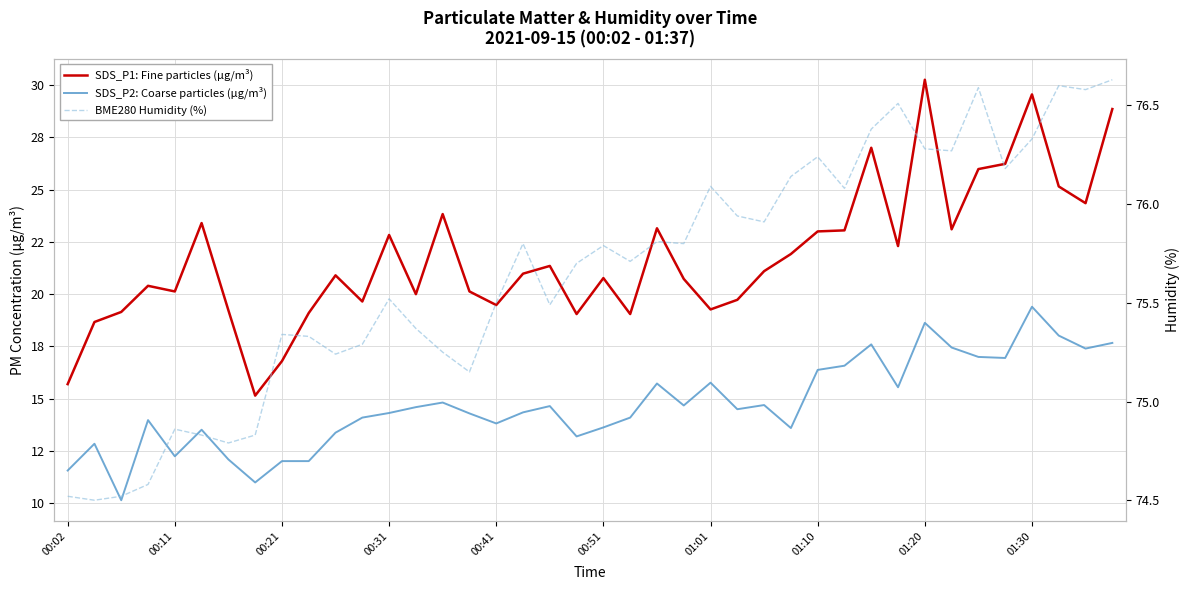

In BME280 Humidity (%), how many points are lower than both neighbors (excluding endpoints)?

12